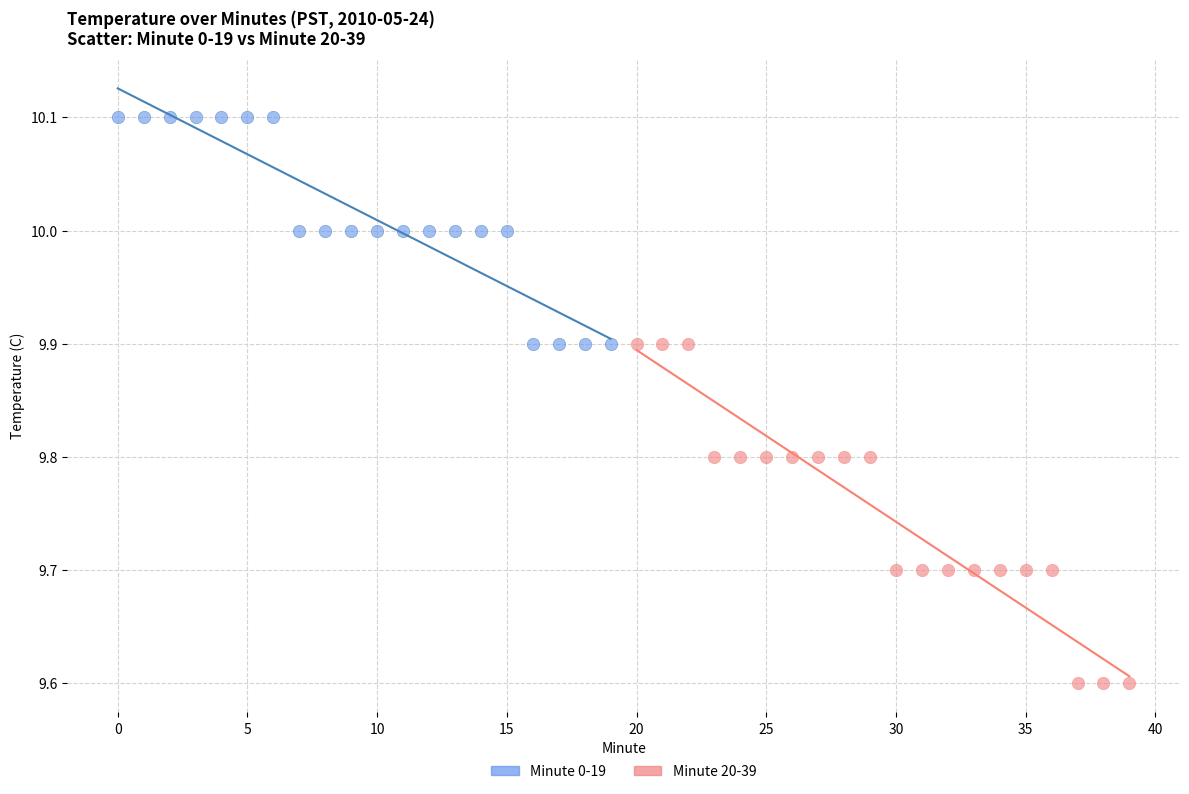

Which series contains the highest Y value?

Minute 0-19